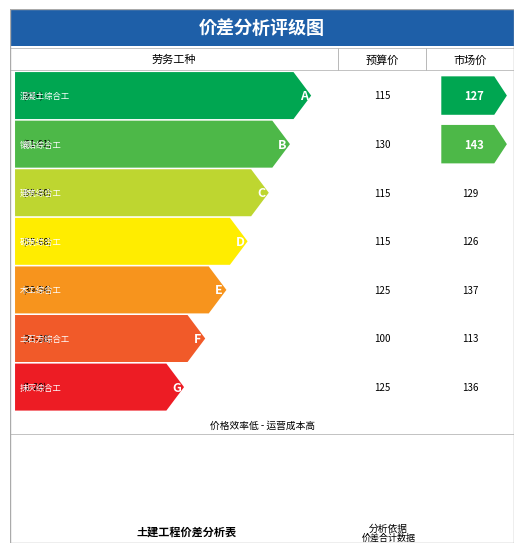

True or false: 价差(元) has a value of 12.0 at 模板综合工.

True